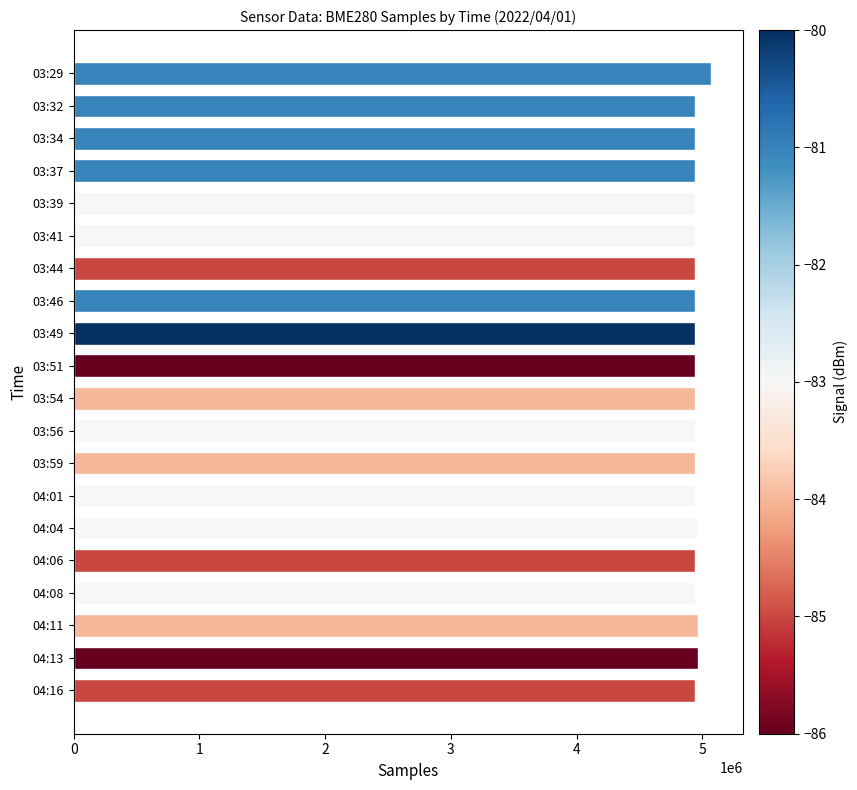

Approximately how many times larger is the value at 04:06 compared to 03:59?

1.0